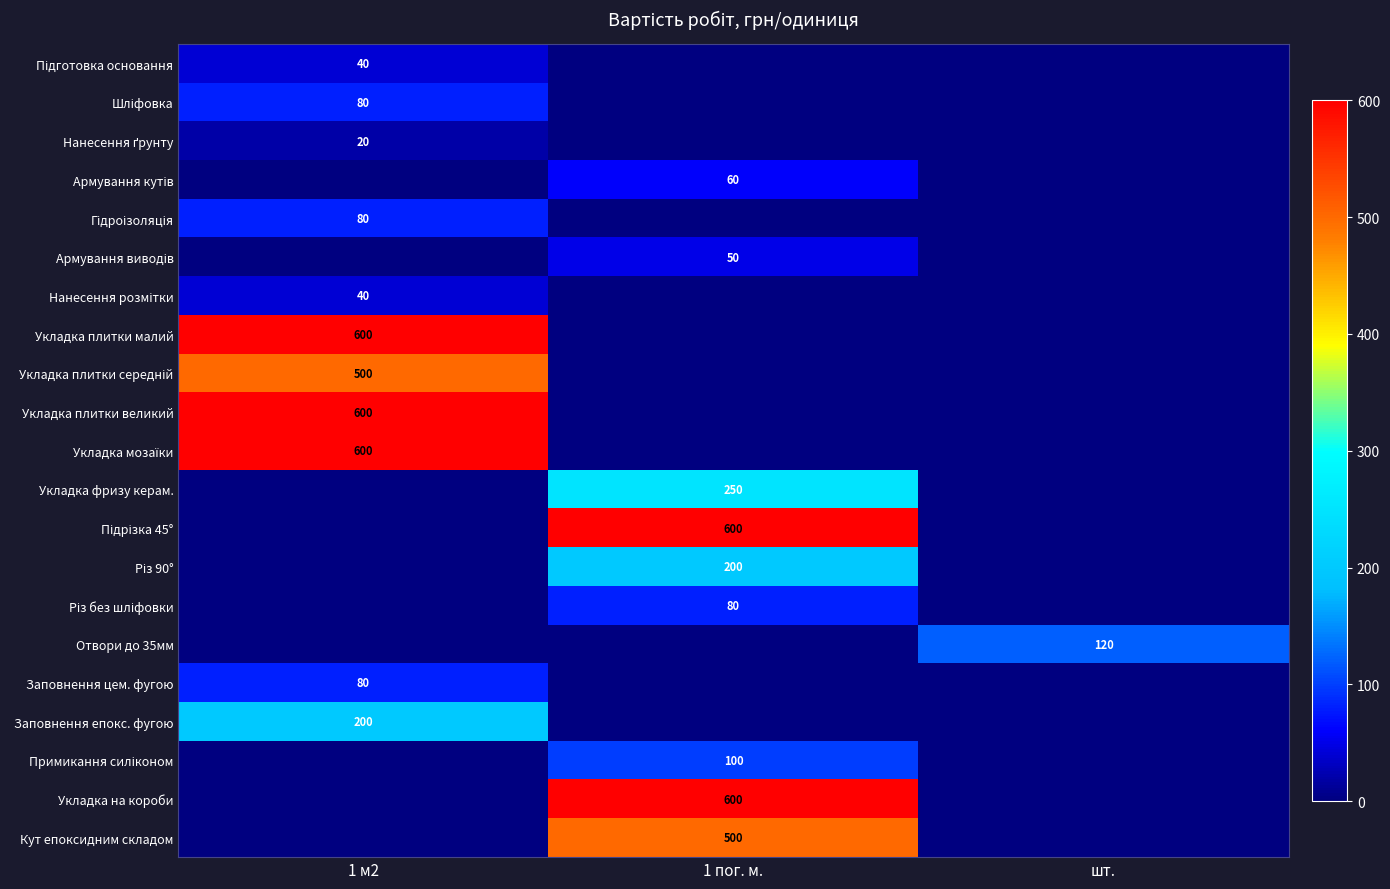

How many Армування кутів values are between 0 and 60?

3